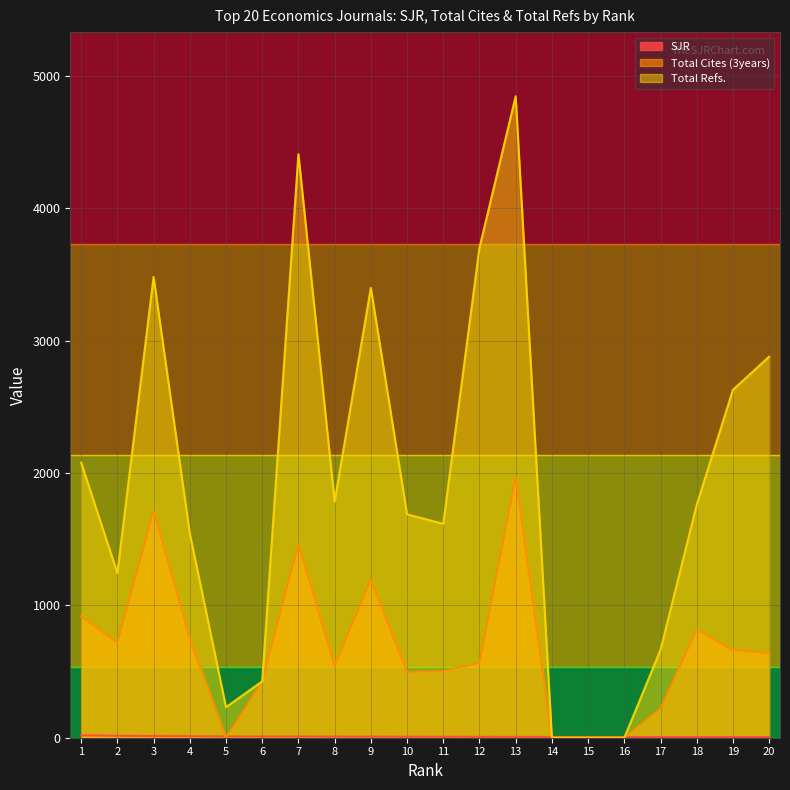

How many data points in Total Refs. are less than 1760?

10